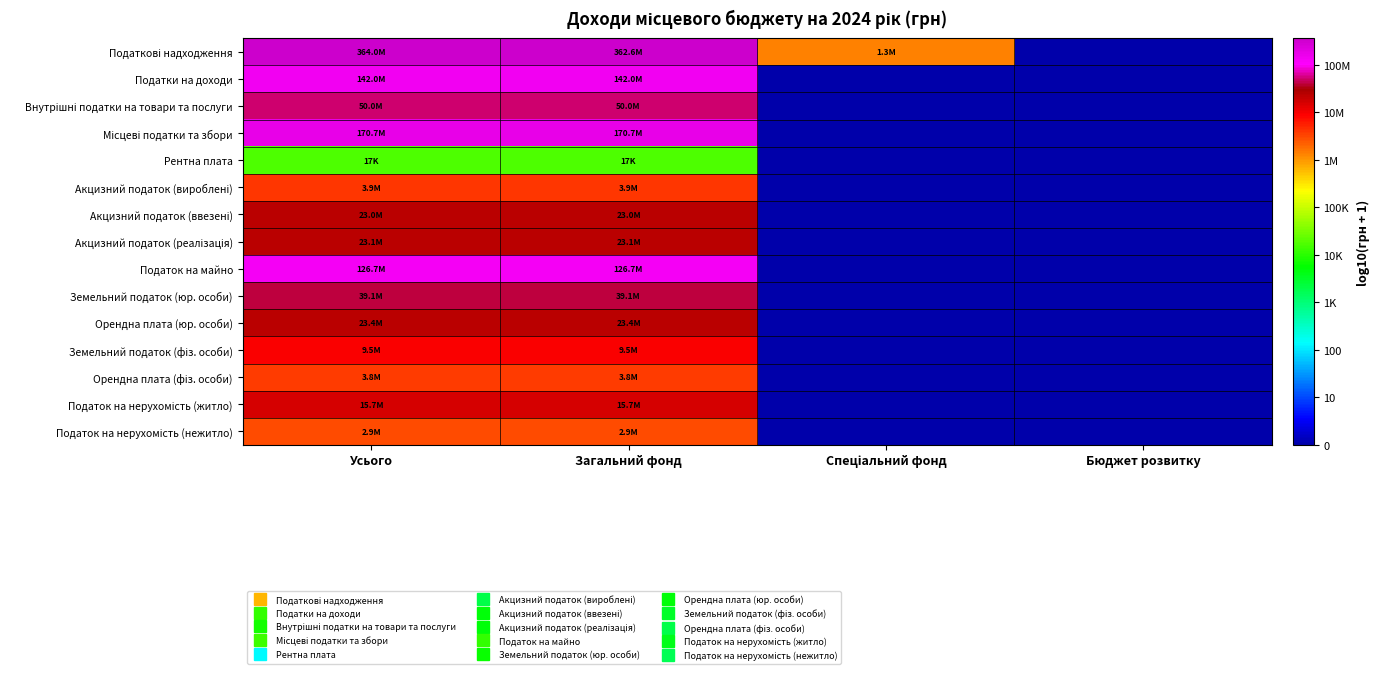

What is the difference between the highest and lowest values at Загальний фонд?

4.3